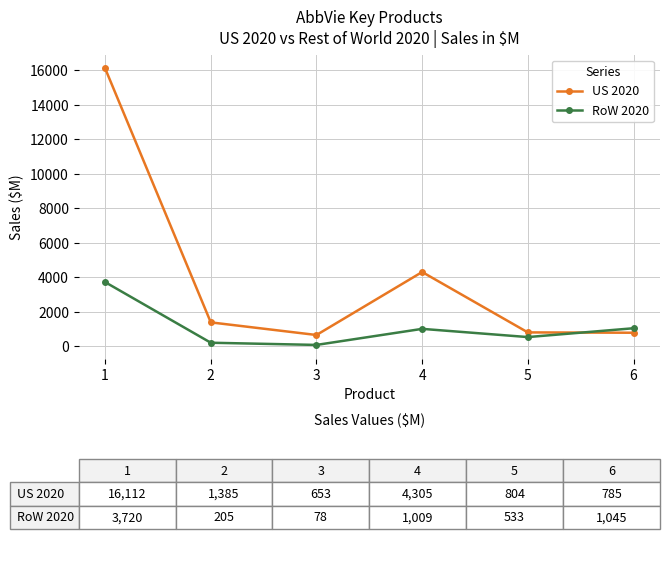

What are all the series names shown in the legend?

US 2020, RoW 2020